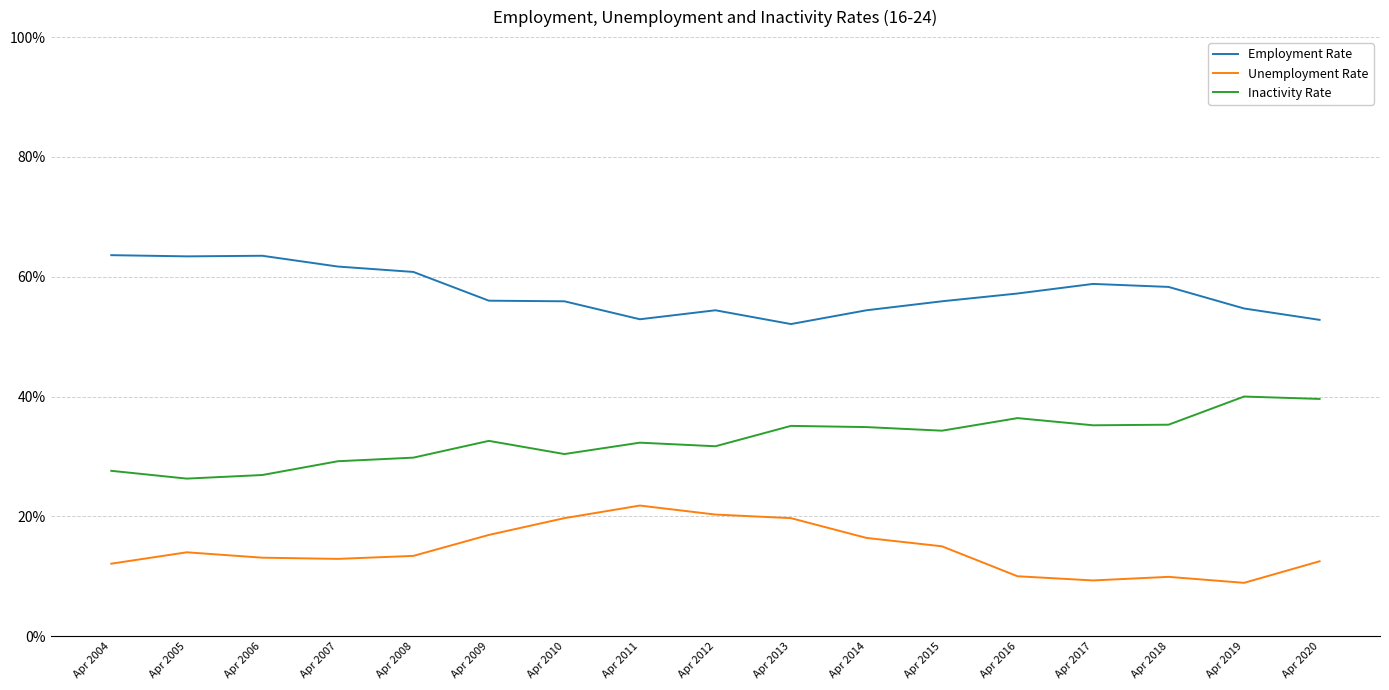

What is the average value of the Inactivity Rate series?

32.8